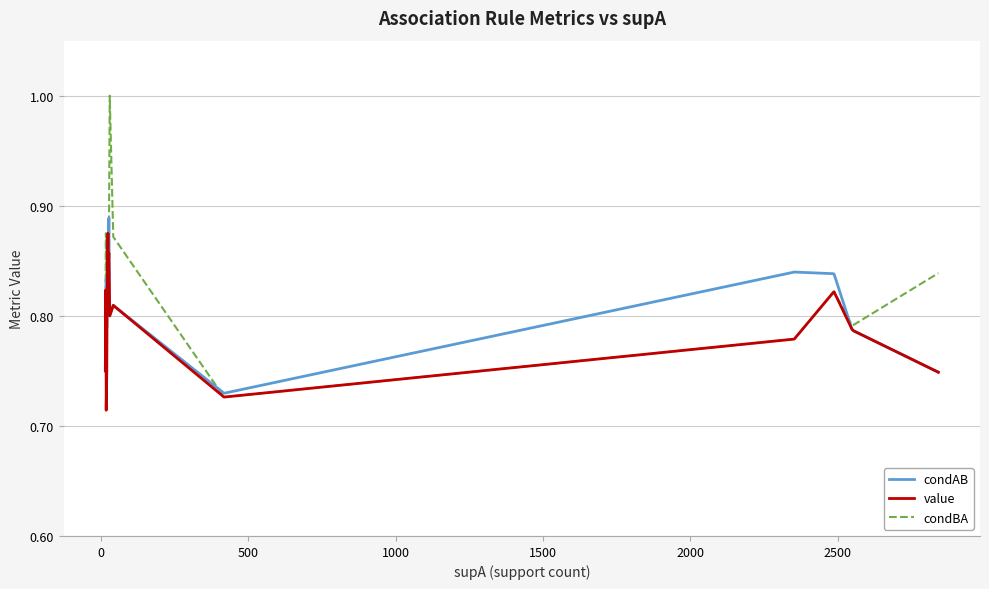

How many value values are between 0 and 1?

20